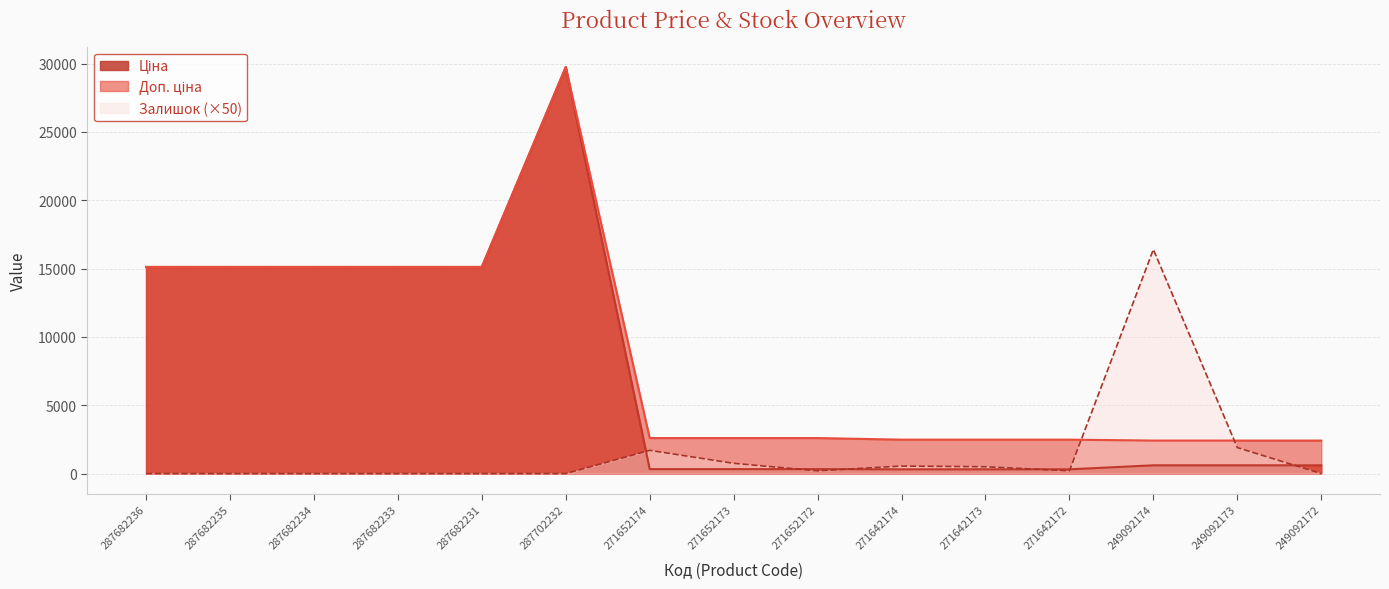

Reading left to right, list all the values displayed in this chart.

Ціна: 15120.0	15120.0	15120.0	15120.0	15120.0	29747.2	324.8	324.8	324.8	310.3	310.3	310.3	603.7	603.7	603.7
Доп. ціна: 15120.0	15120.0	15120.0	15120.0	15120.0	29747.2	2598.3	2598.3	2598.3	2482.4	2482.4	2482.4	2414.8	2414.8	2414.8
Залишок: 0.0	0.0	0.0	0.0	0.0	0.0	1700.0	750.0	200.0	550.0	500.0	200.0	16400.0	1900.0	0.0